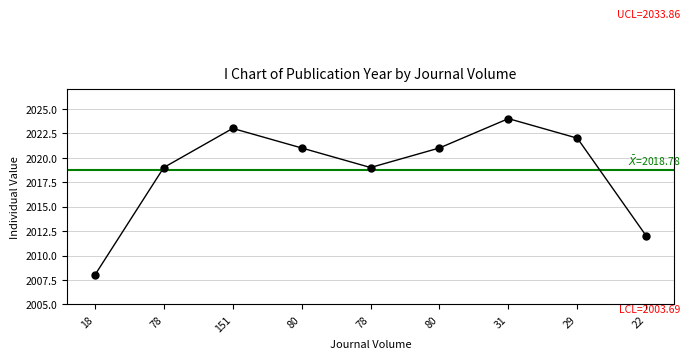

At which label does the data first exceed 2021?

151